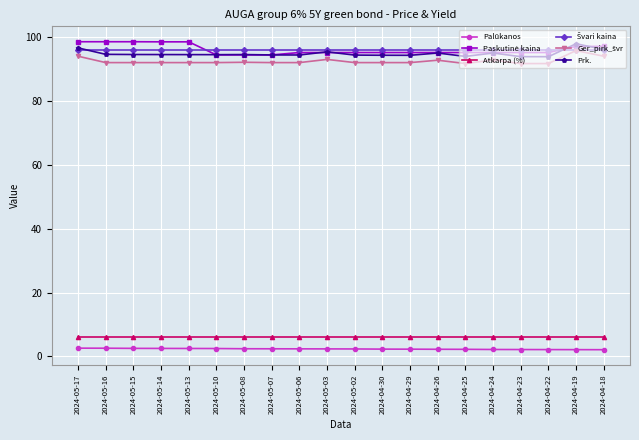

Count the number of data series in this chart.

6